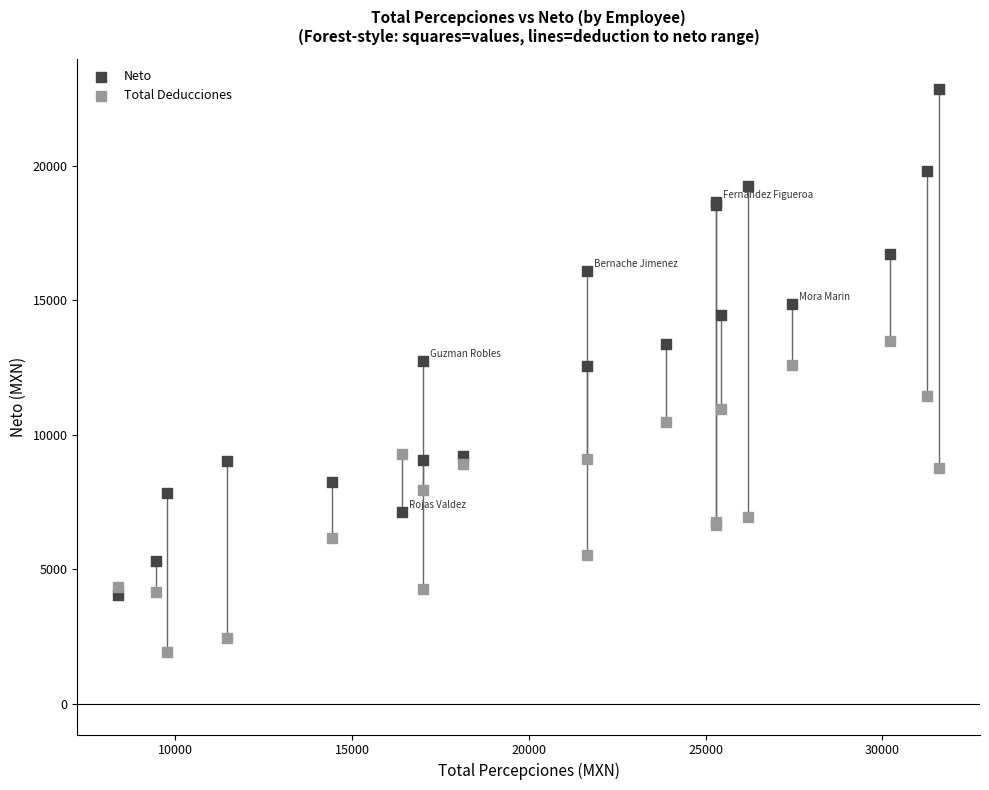

Which series contains the highest Y value?

Neto